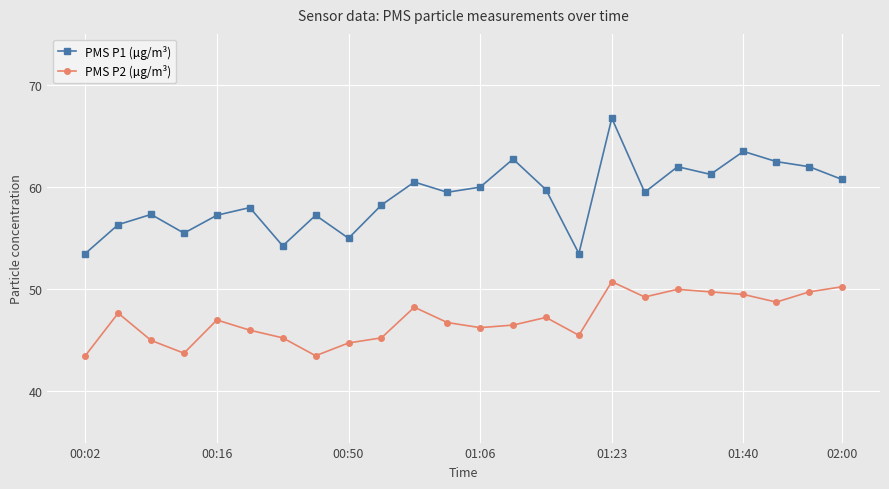

In PMS P2 (µg/m³), how many points are higher than both neighbors (excluding endpoints)?

6